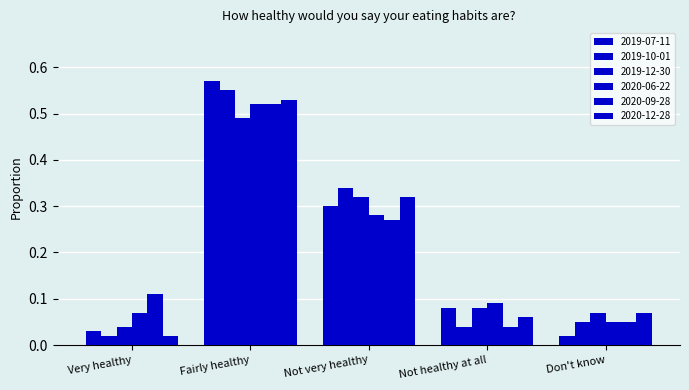

What is the label of the 4th bar from the right?

Fairly healthy